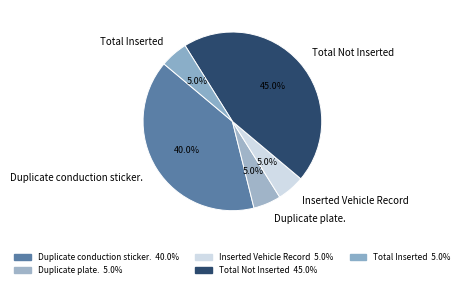

What percentage is NOT represented by Duplicate plate.?

95.0%